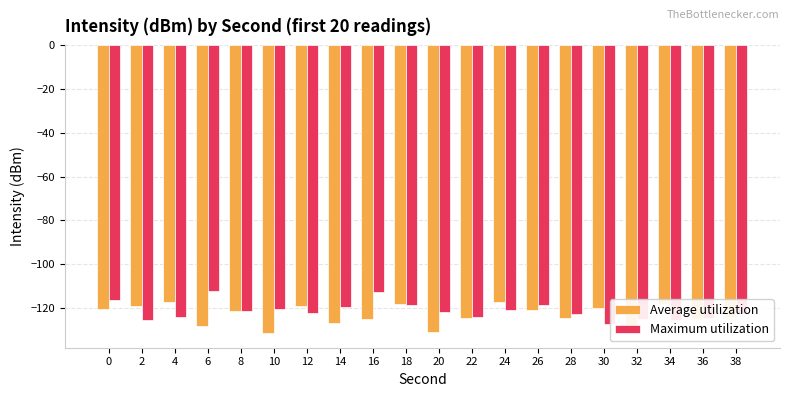

List the series in order of their peak value, lowest first.

Average utilization, Maximum utilization